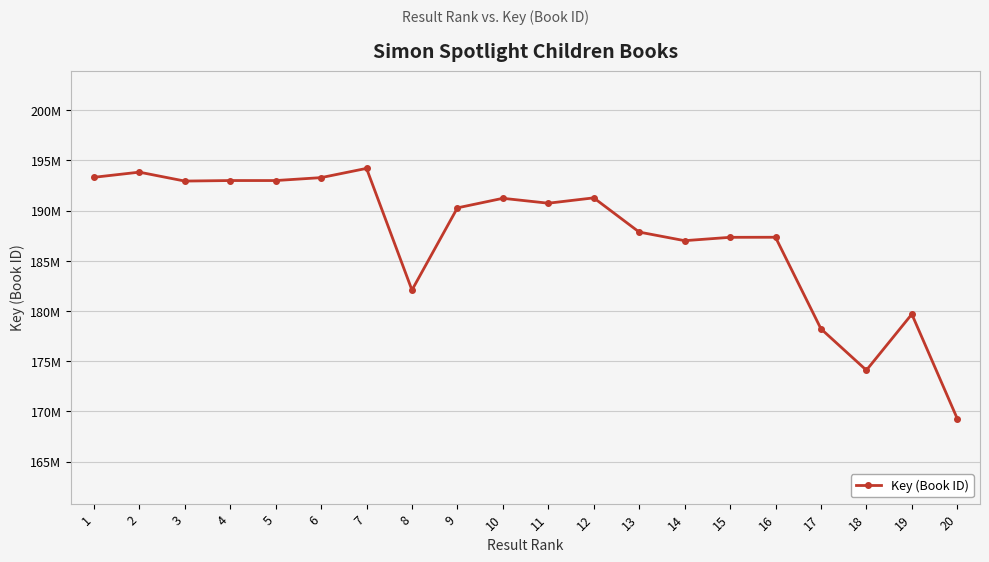

What is the value of the 18th point from the left?

174109780